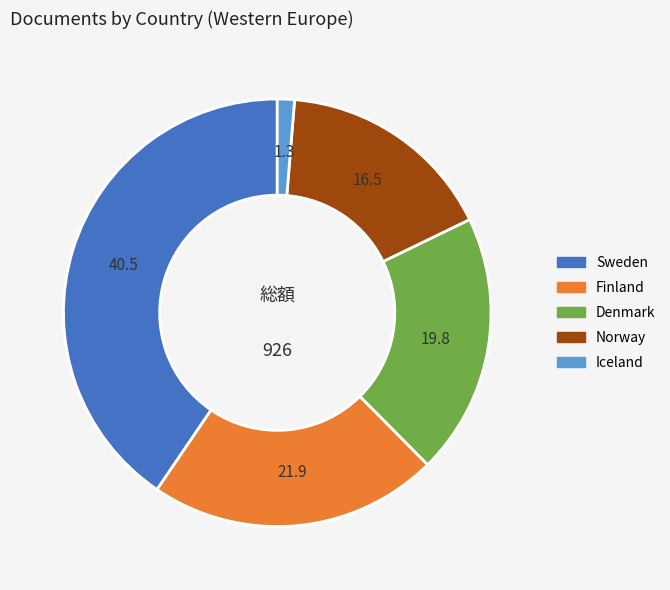

Which has a higher value, Finland or Norway?

Finland